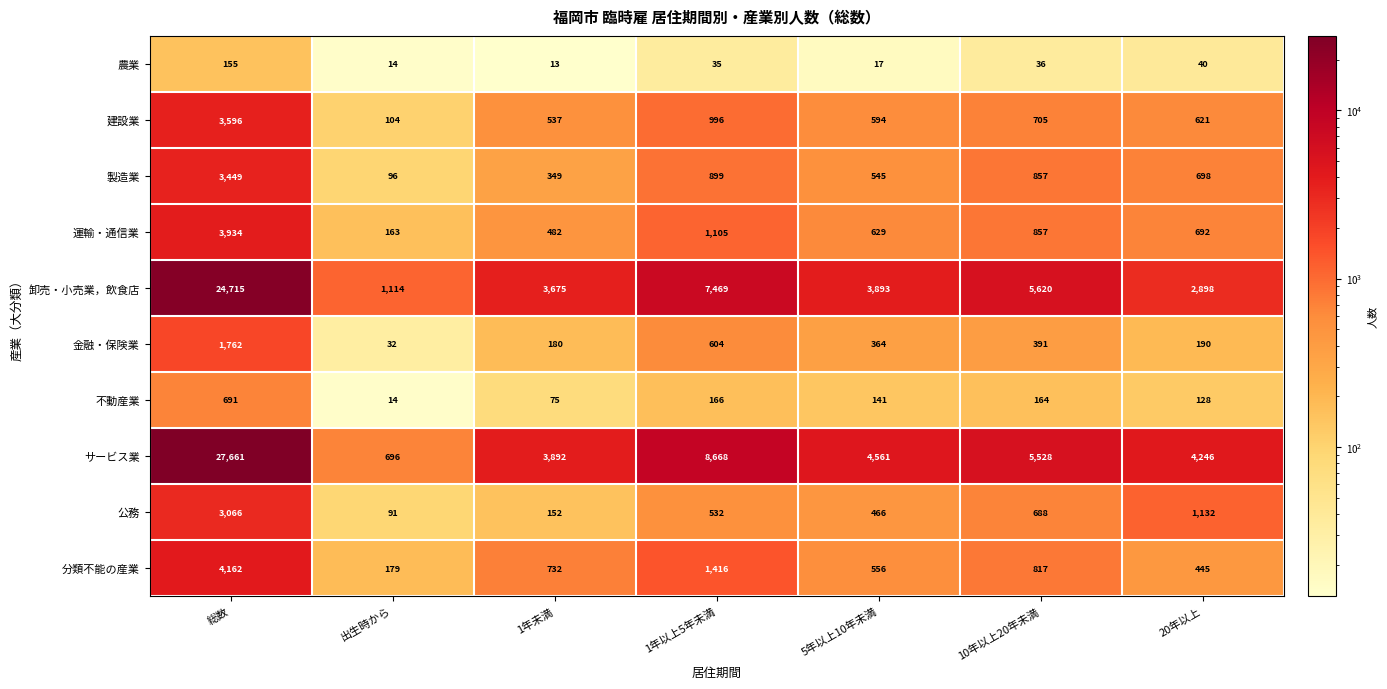

At which label does 分類不能の産業 reach its peak?

総数